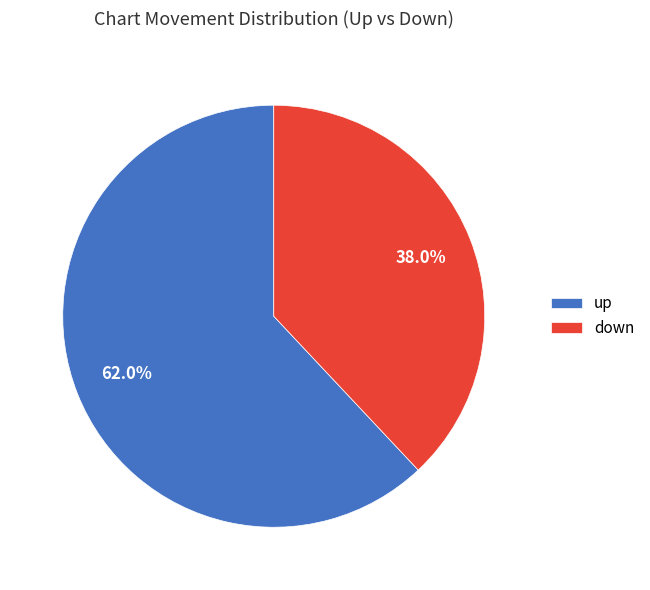

What is the ratio of the value at up to the value at down?

1.6